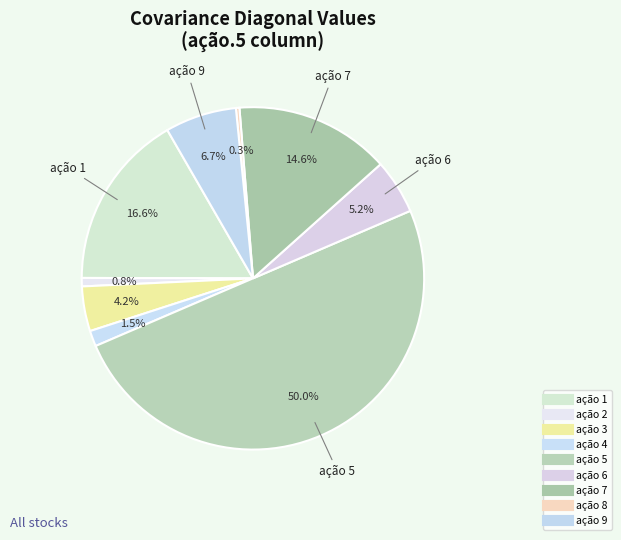

Which has a higher value, ação 6 or ação 5?

ação 5